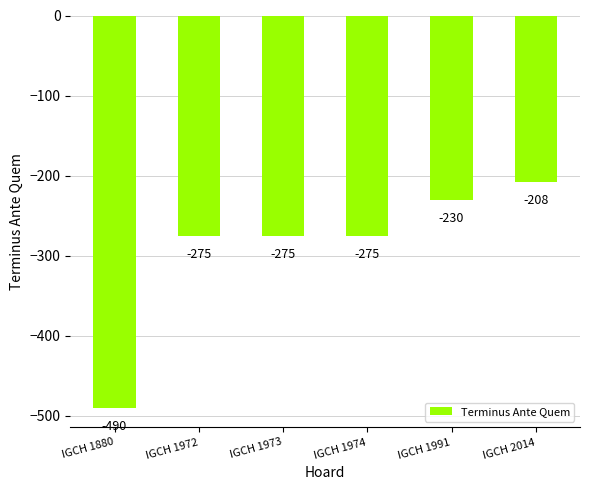

Which category has the highest value across all series?

IGCH 2014